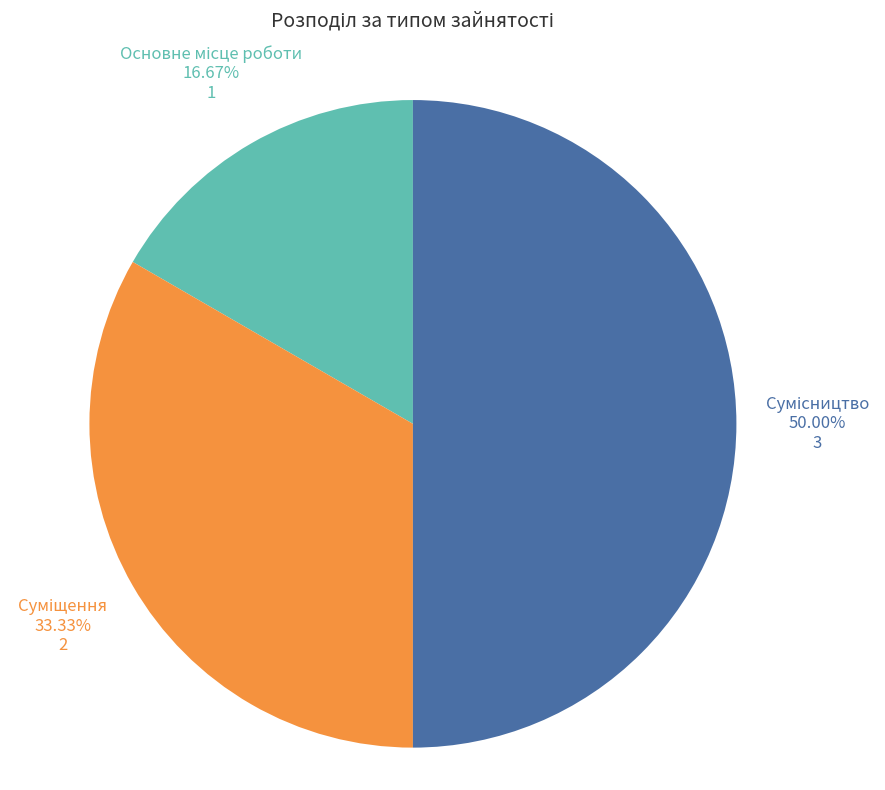

What percentage is NOT represented by Основне місце роботи?

83.3%